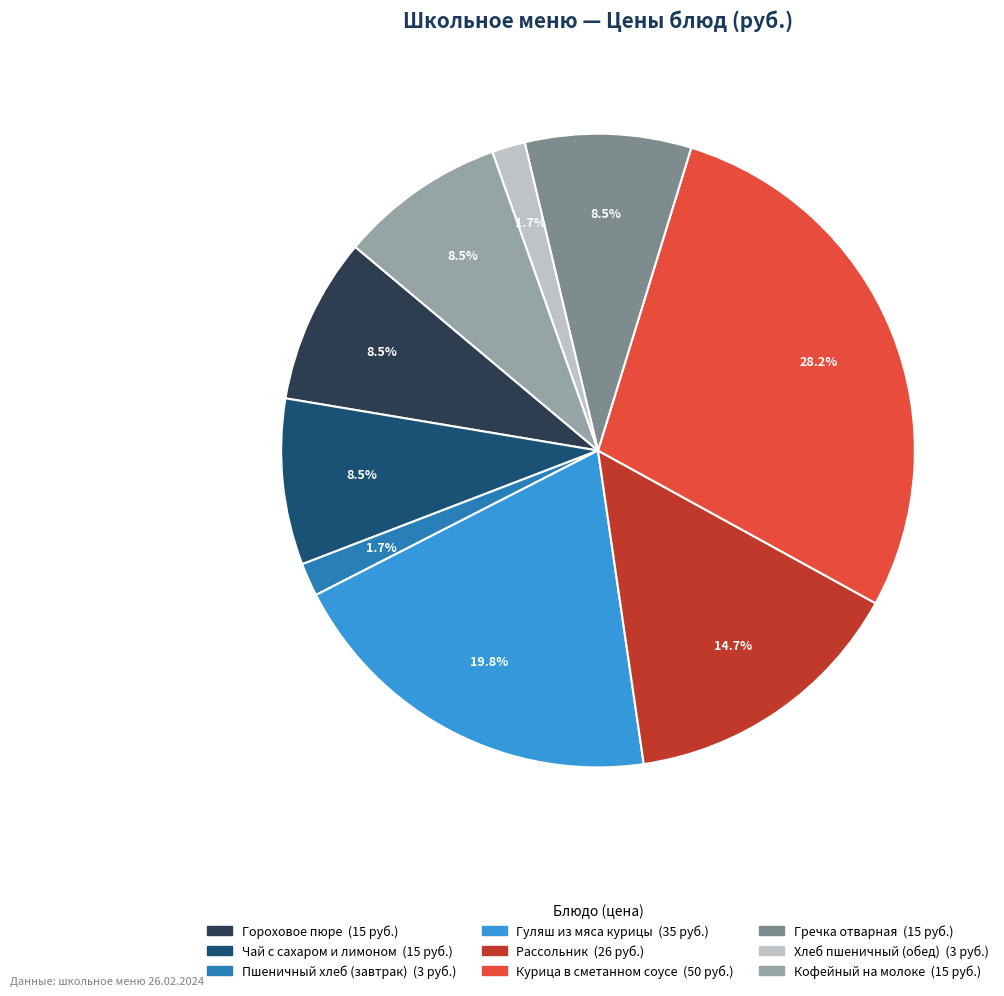

How many slices are in this pie chart?

9